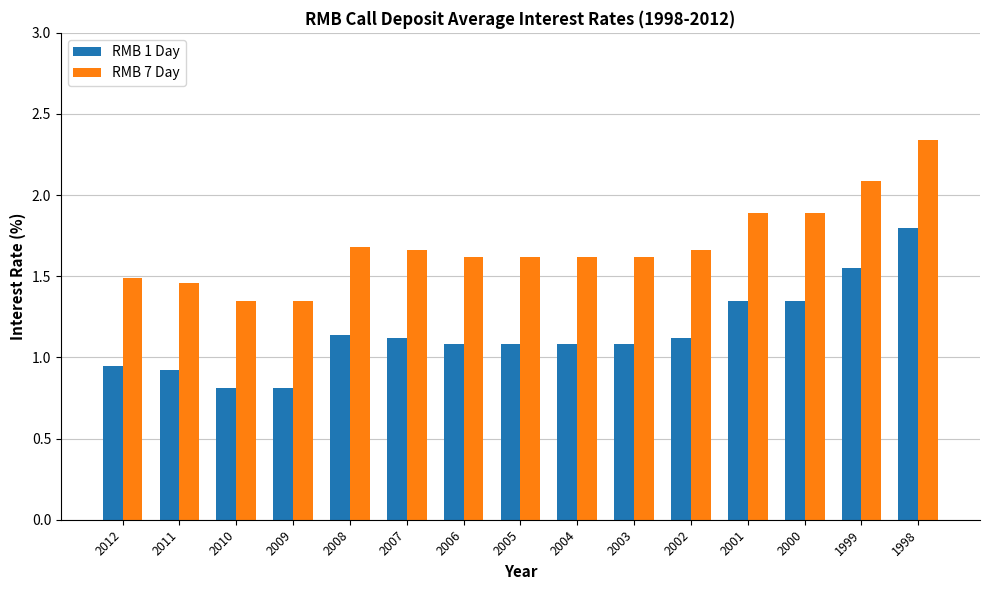

Which category has the highest value in the RMB 1 Day series?

1998